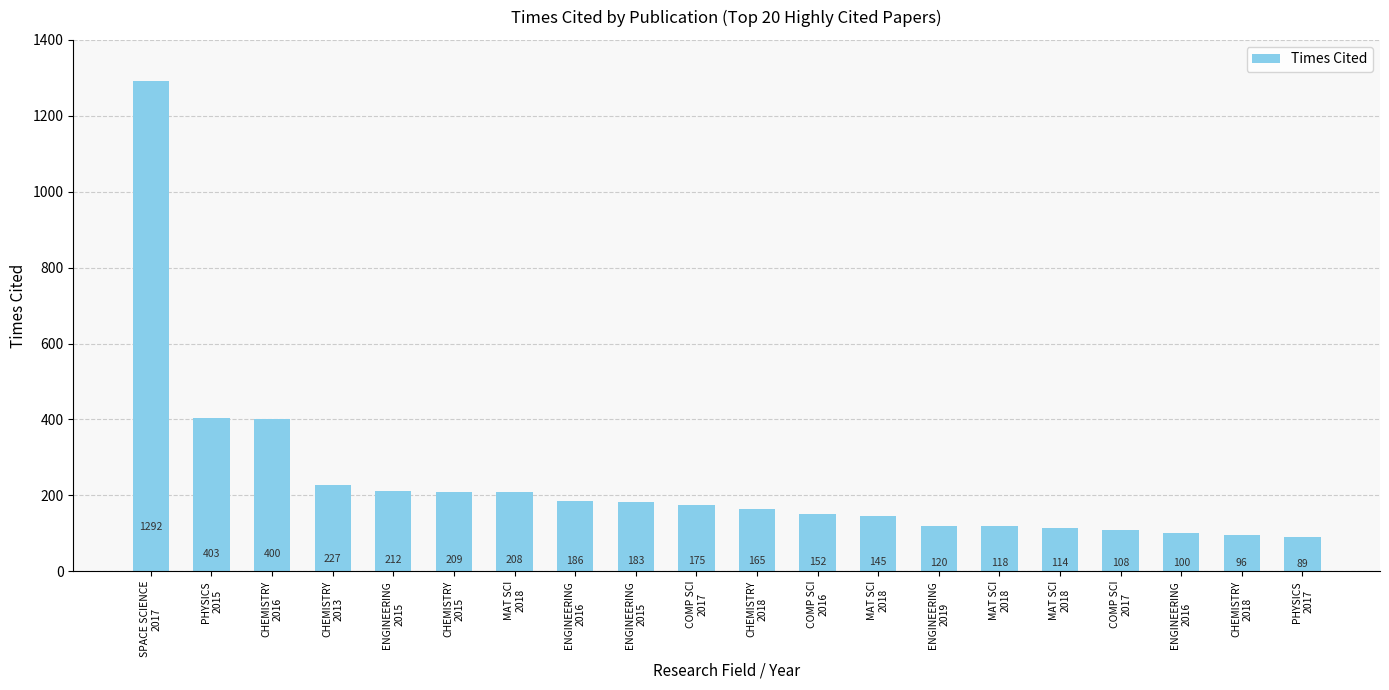

What is the value of the 14th bar from the left?

120